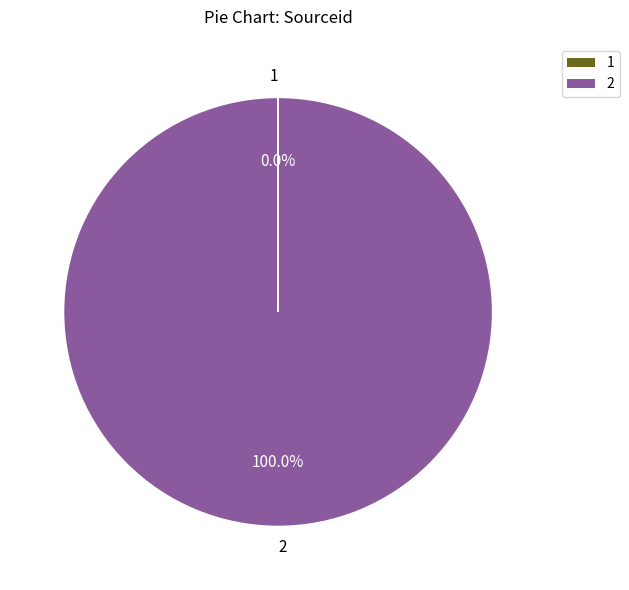

Combined, what portion of the pie is 2 and 1?

100.0%